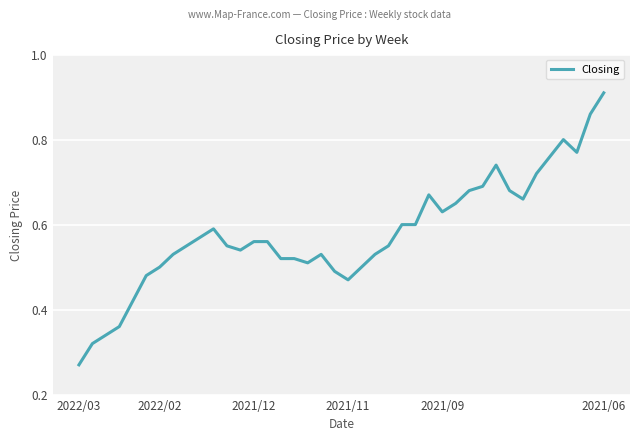

How many series are shown in this chart?

1